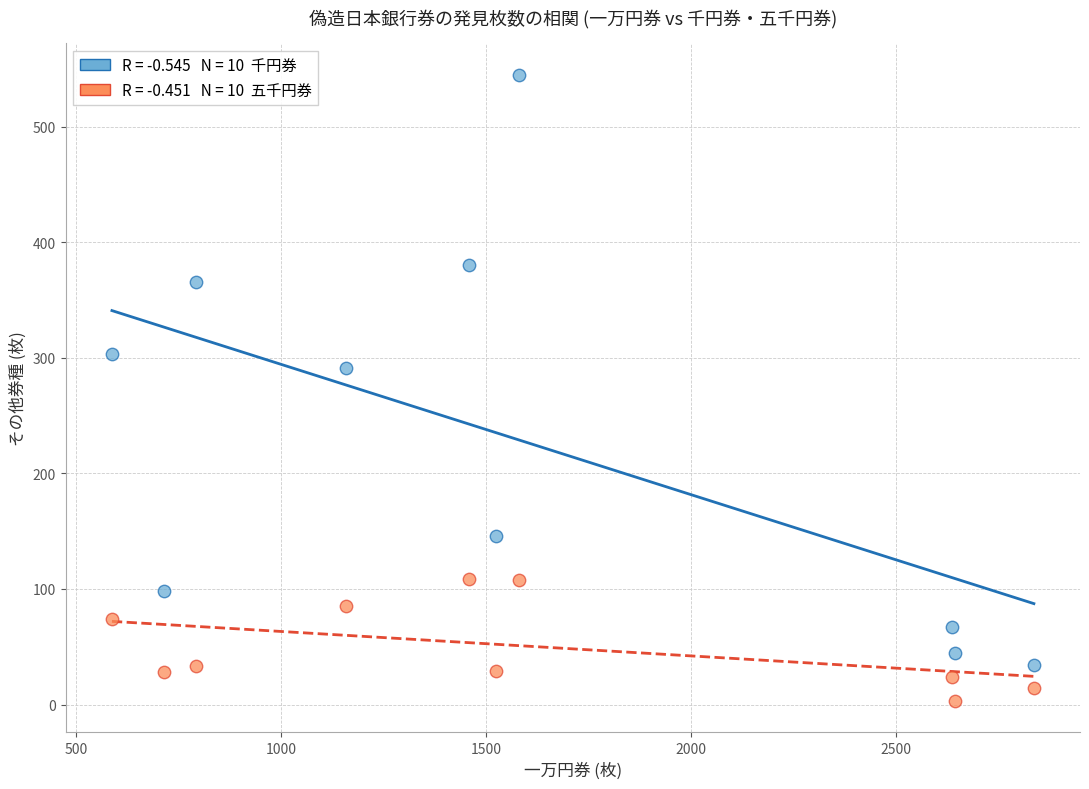

Across all series, what Y value is closest to 274?

291